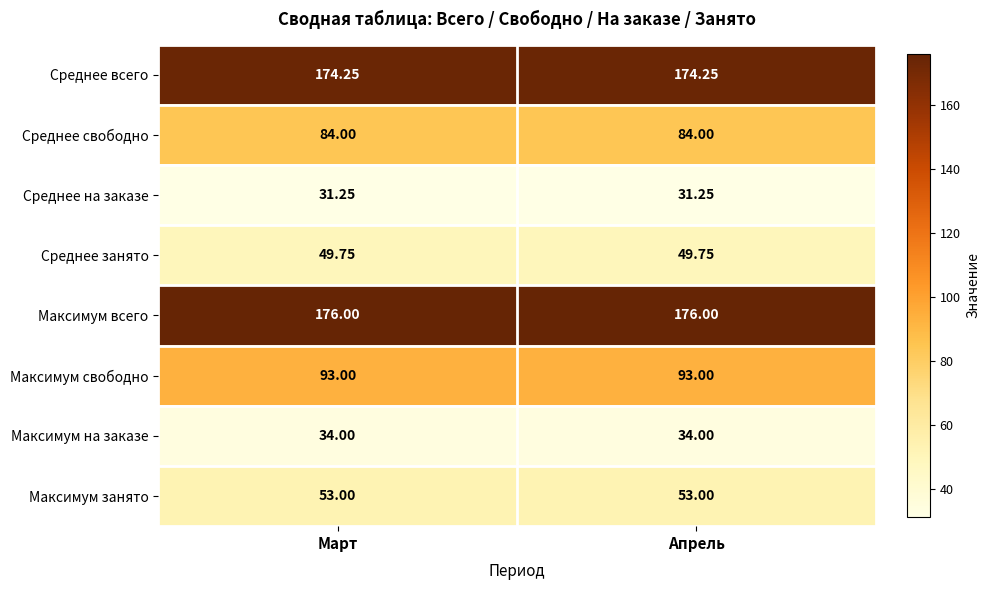

Rank the series by their maximum value, from lowest to highest.

Среднее на заказе, Максимум на заказе, Среднее занято, Максимум занято, Среднее свободно, Максимум свободно, Среднее всего, Максимум всего